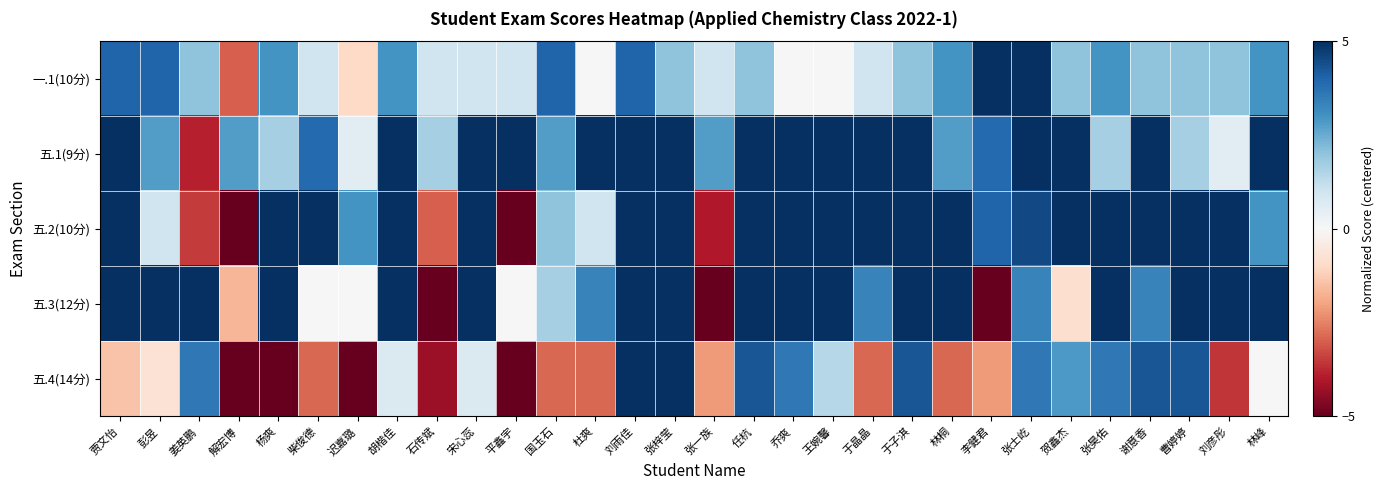

Which series changed the most between 柴俊德 and 迟嘉璐?

五.1(9分)